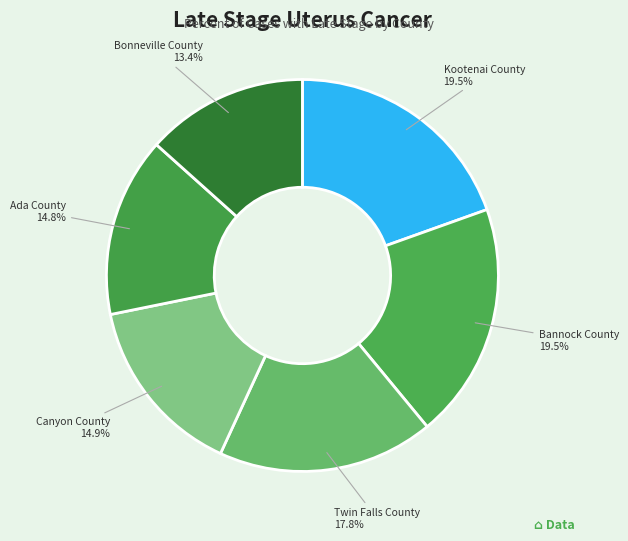

Is Bonneville County the majority of the pie?

No